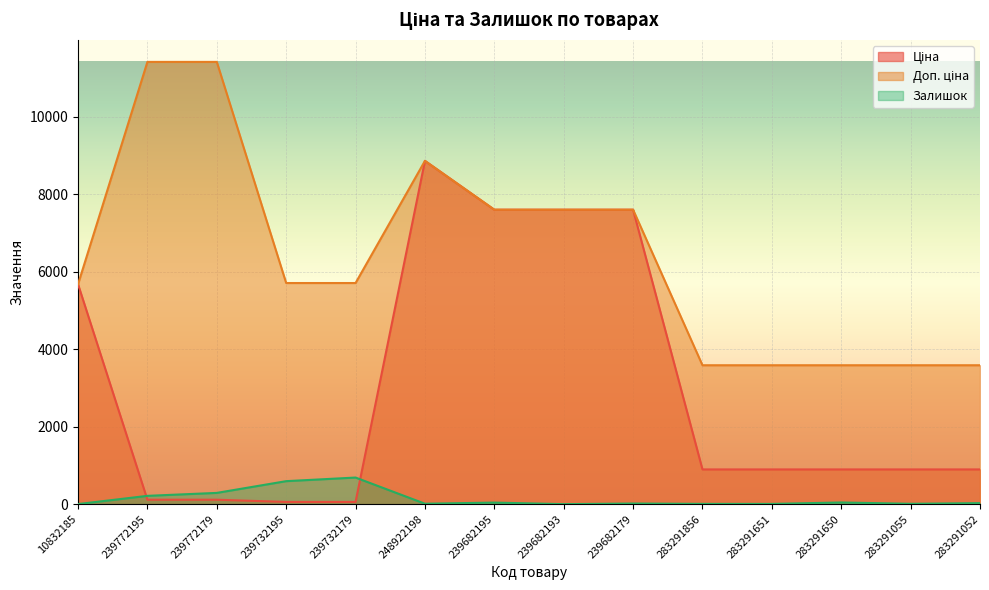

What is the spread (max minus min) of values at 283291651?

3577.6